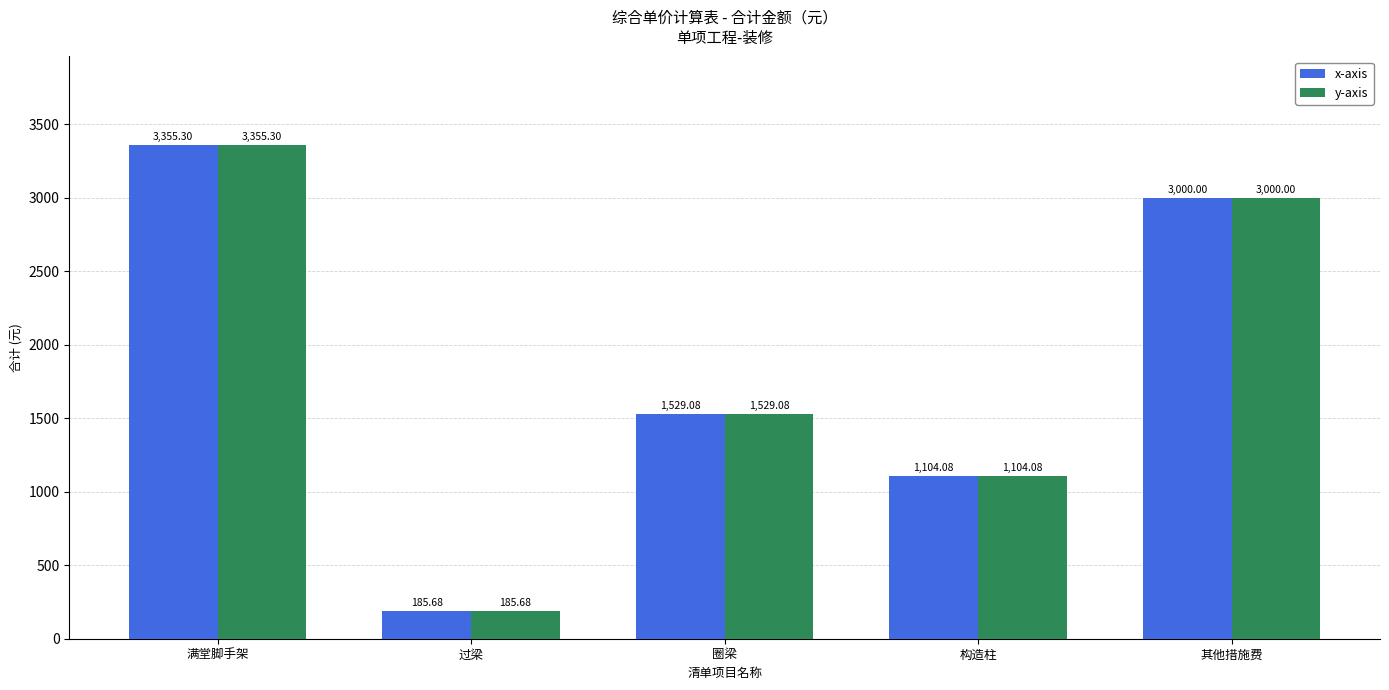

The value of y-axis at 满堂脚手架 is 1886.5. True or false?

False